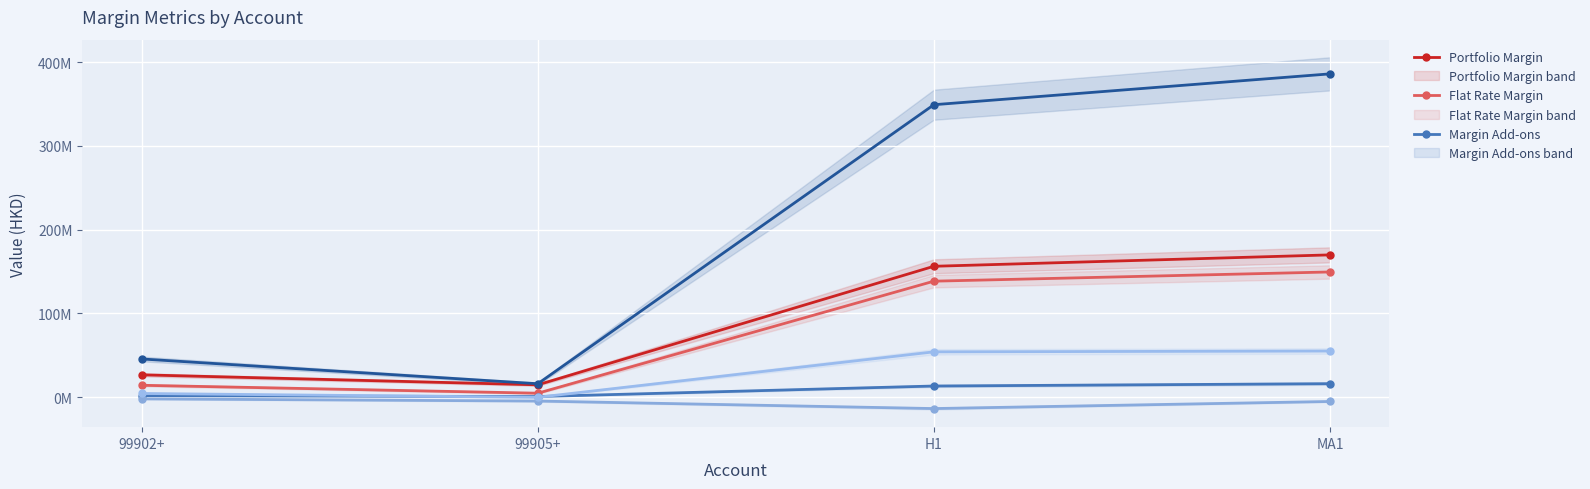

At which category is the sum across all series the highest?

MA1